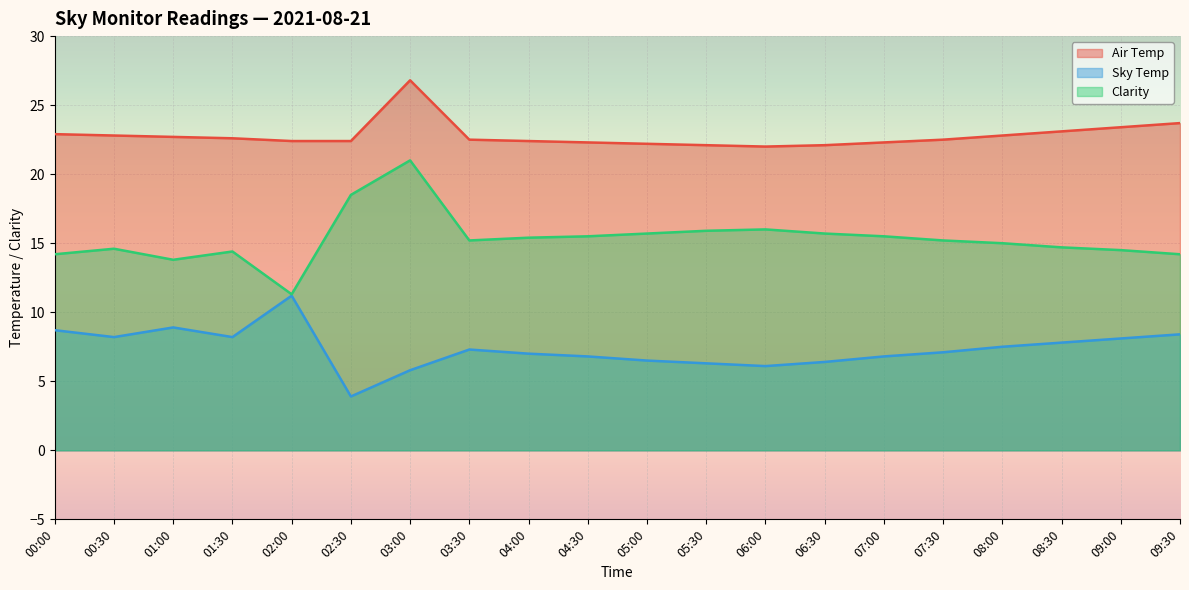

The Clarity series shows 20.6 at 04:30. True or false?

False